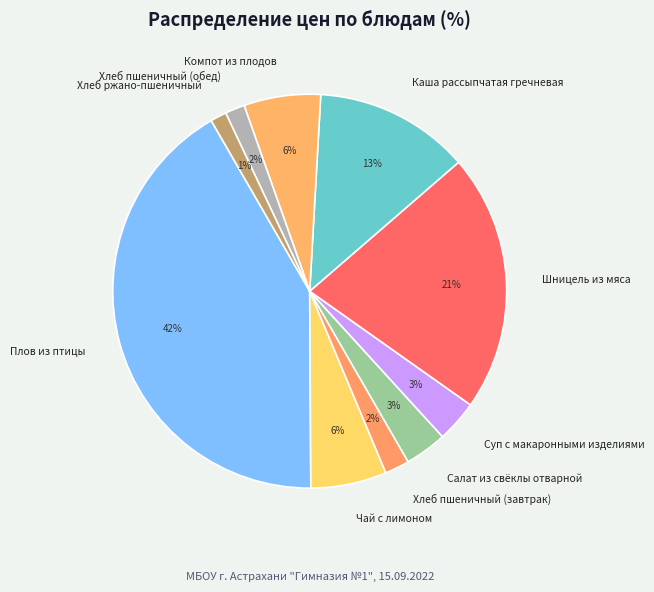

How many segments does this pie chart have?

10